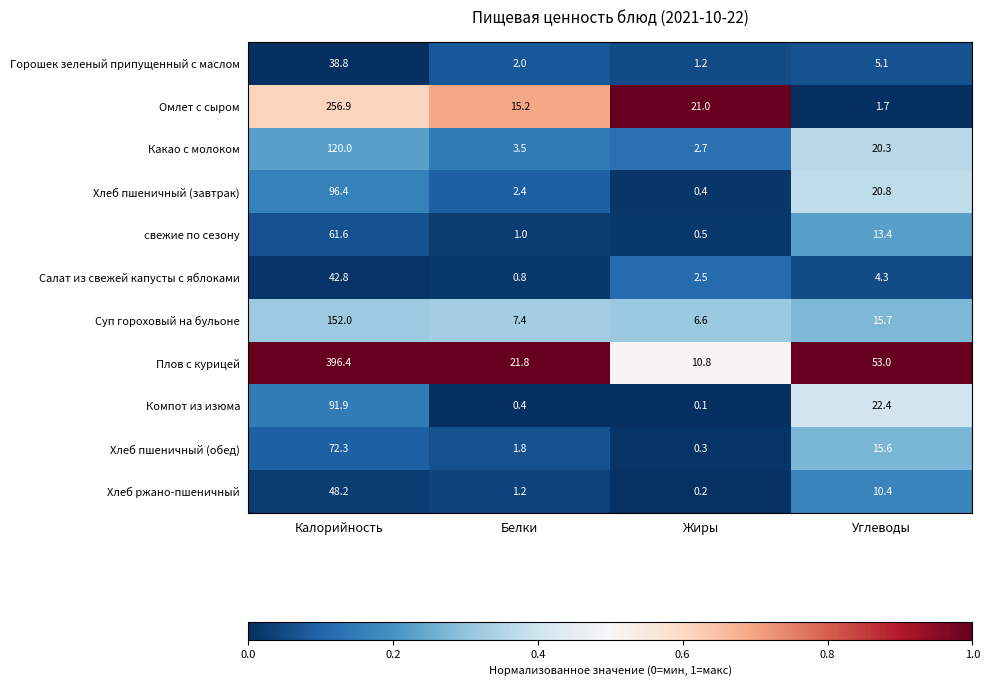

Is it true that Хлеб ржано-пшеничный equals 0.2 at Жиры?

True